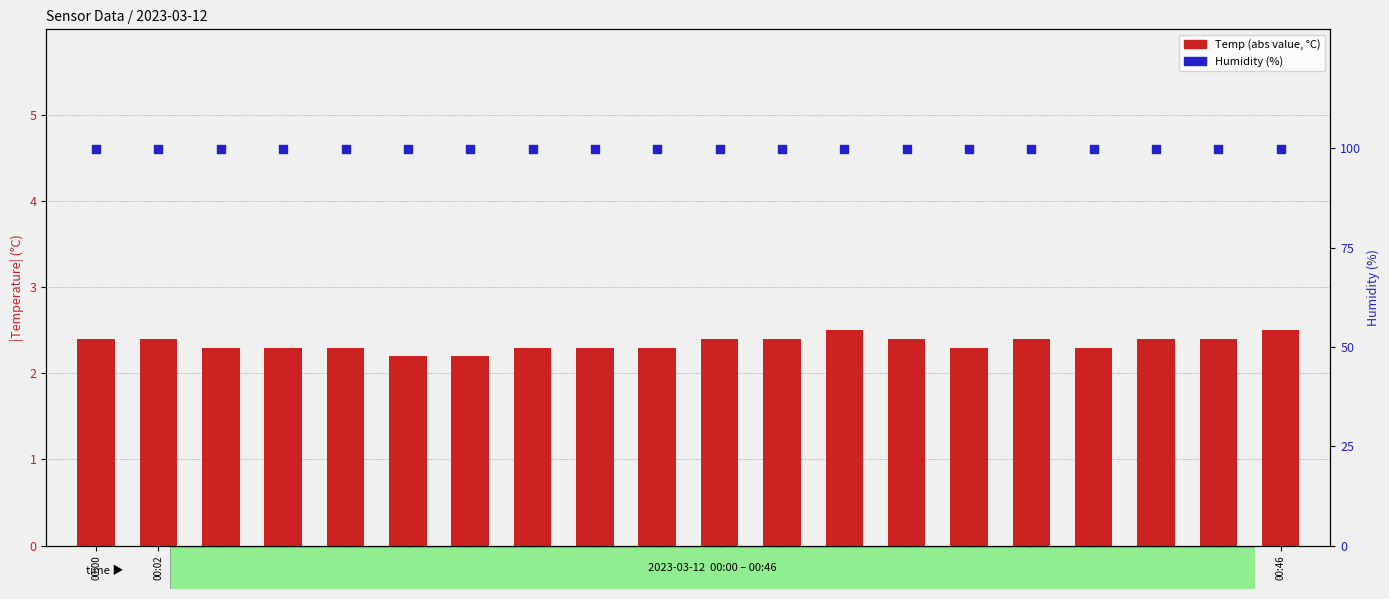

What are all the series names shown in the legend?

Temp (abs), Humidity (%)